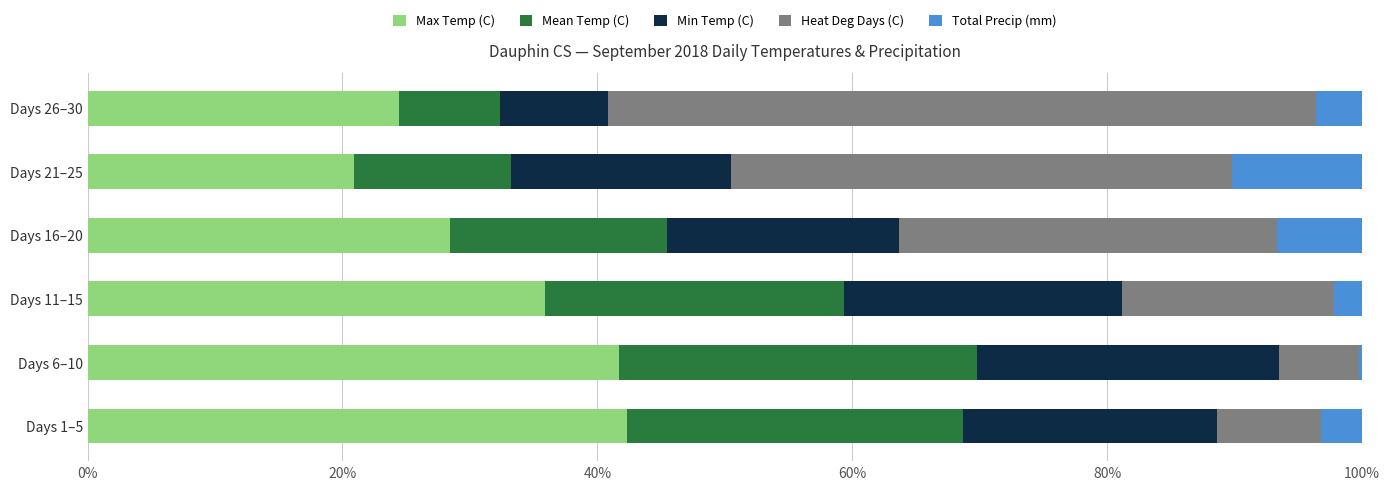

What is the total value across all series at Days 16–20?

100.0